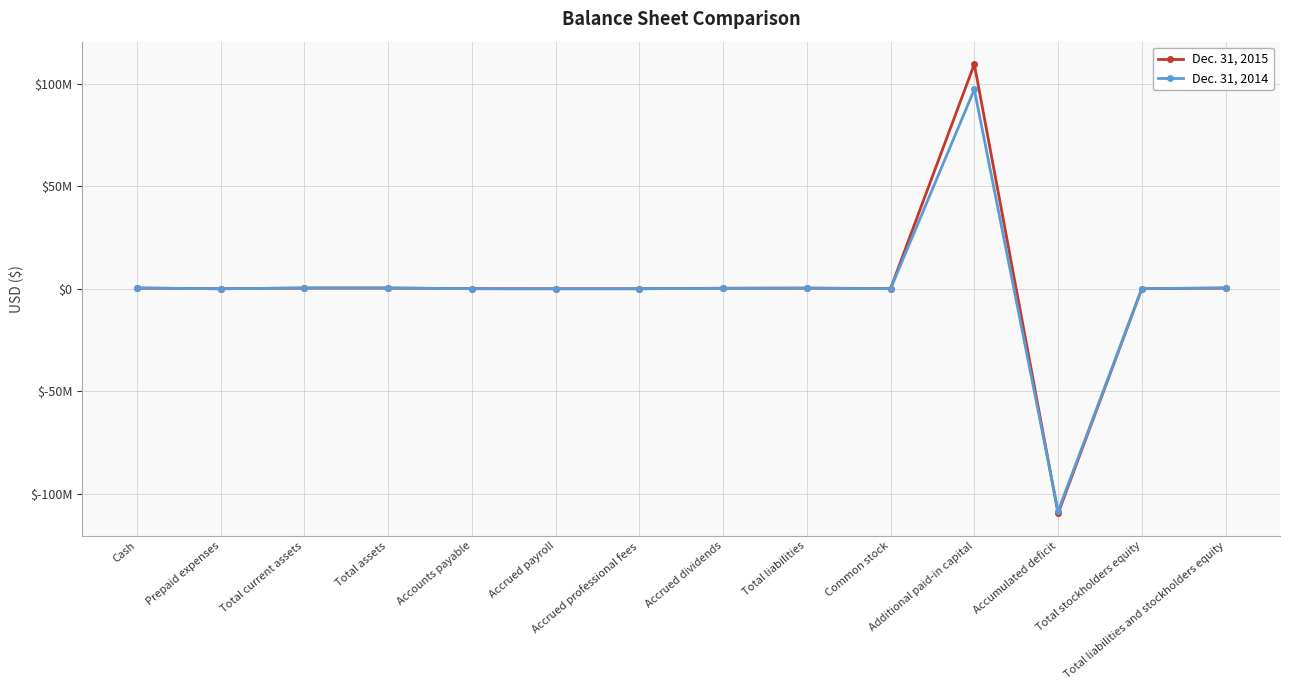

What is the smallest value displayed?

-109658014